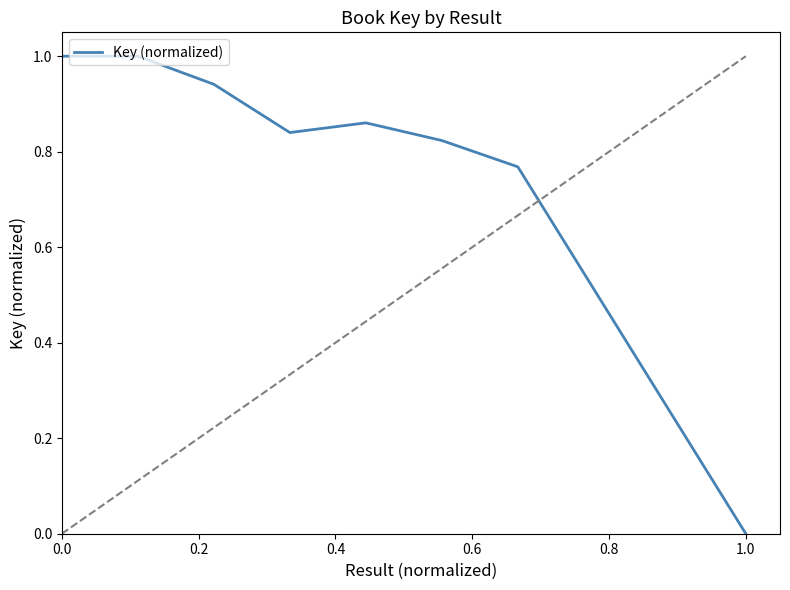

What is the maximum value shown in the chart?

1.0